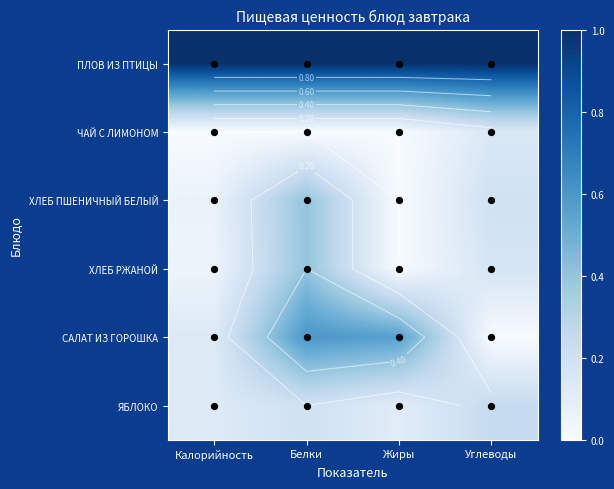

List the labels in order of ПЛОВ ИЗ ПТИЦЫ value, largest first.

Калорийность, Белки, Жиры, Углеводы